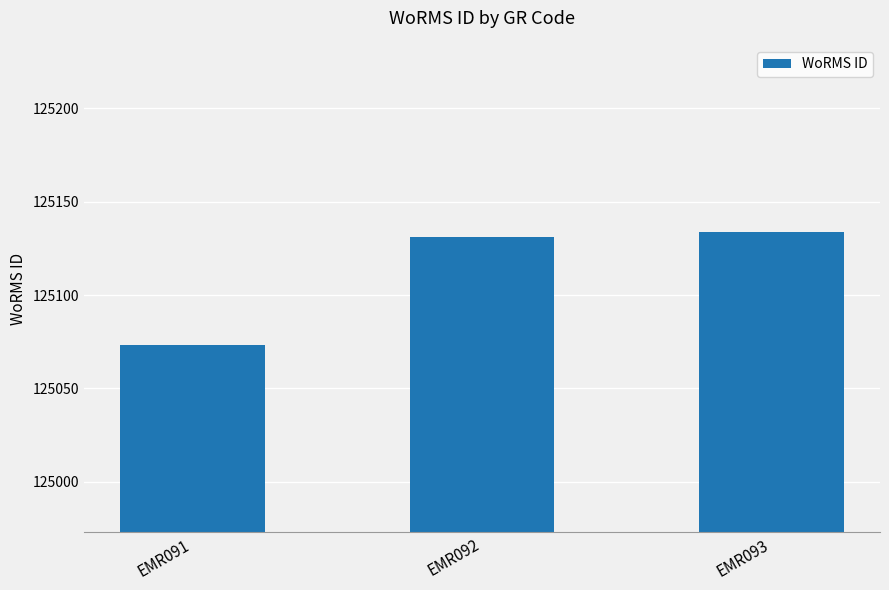

Which has a higher value, EMR093 or EMR091?

EMR093